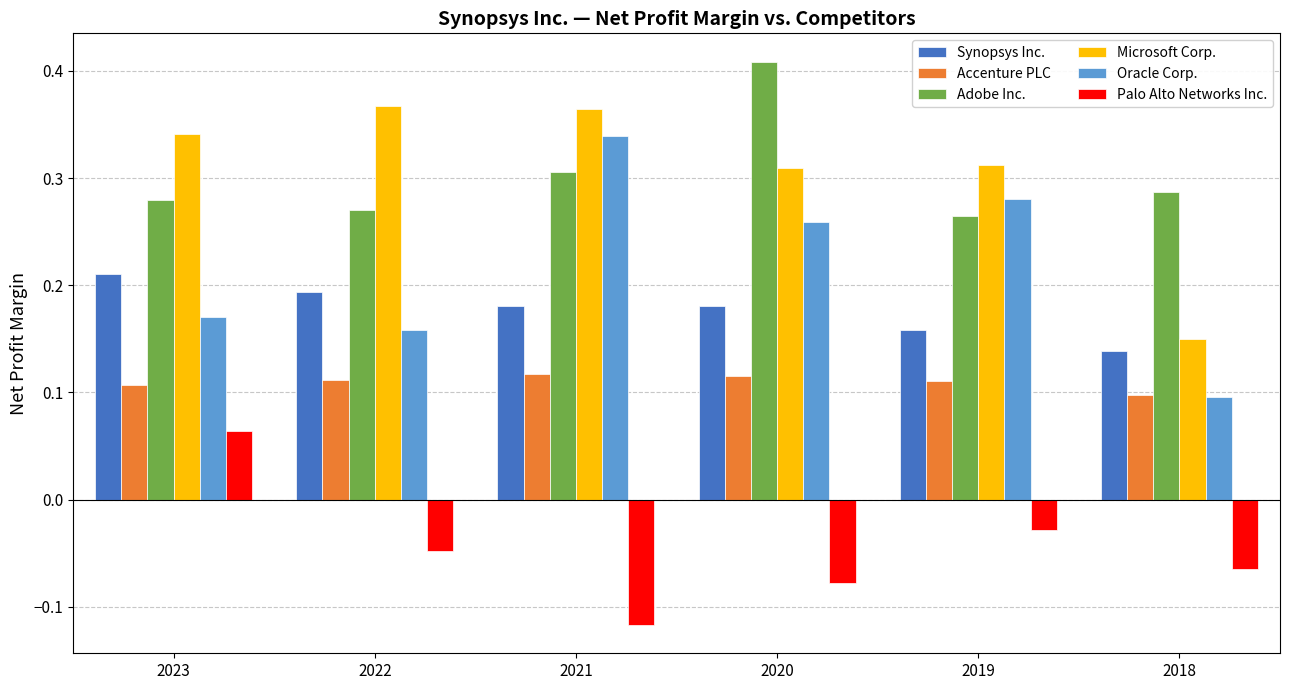

At which label is Oracle Corp. closest to 0?

2018